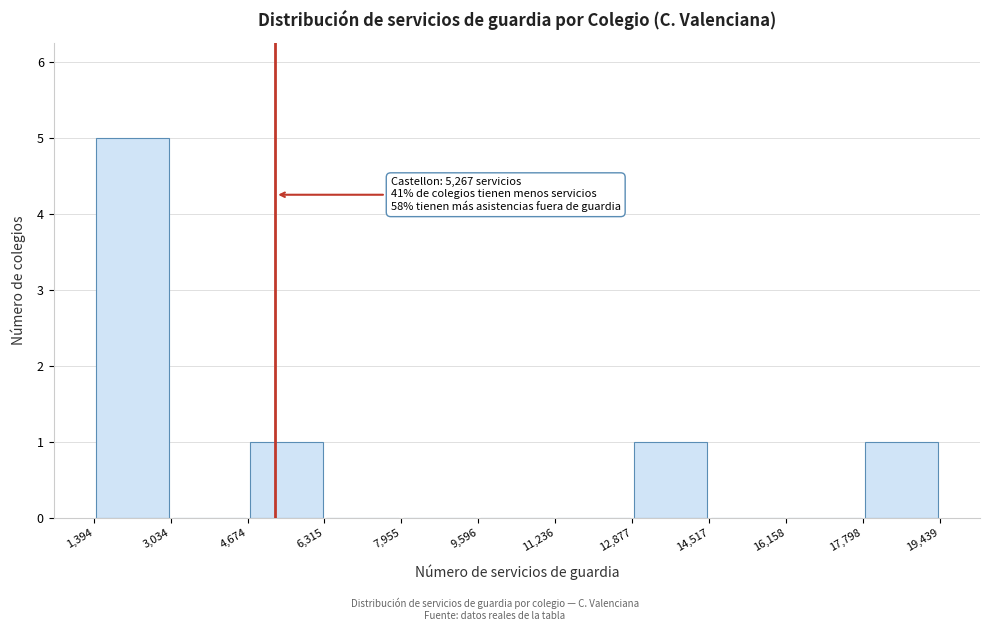

Over which range of the x-axis is the bar tallest?

1,394 to 3,034